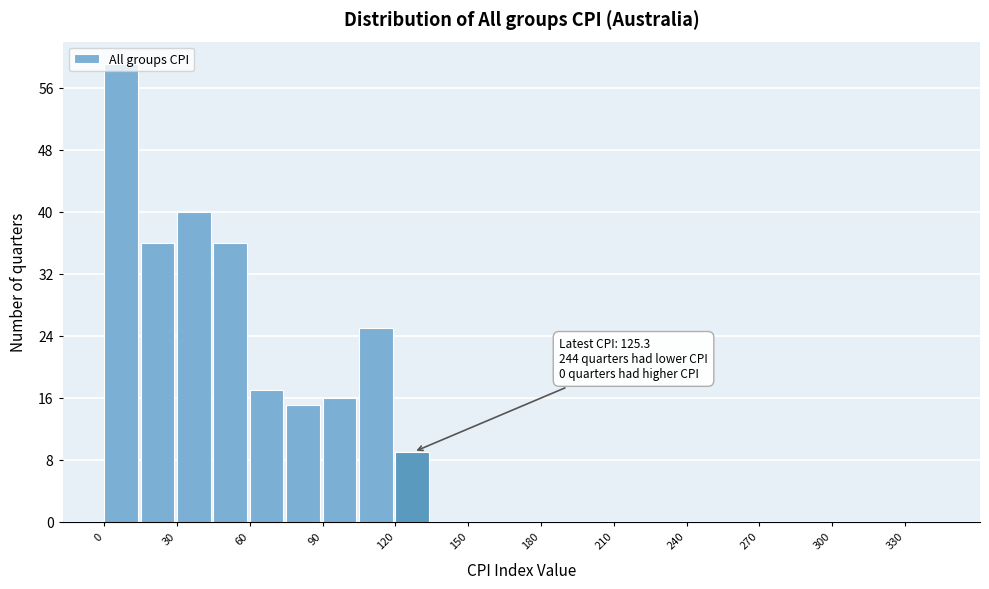

Around what value on the x-axis is the tallest bar? Give the approximate position of its centre, as read against the axis.

5